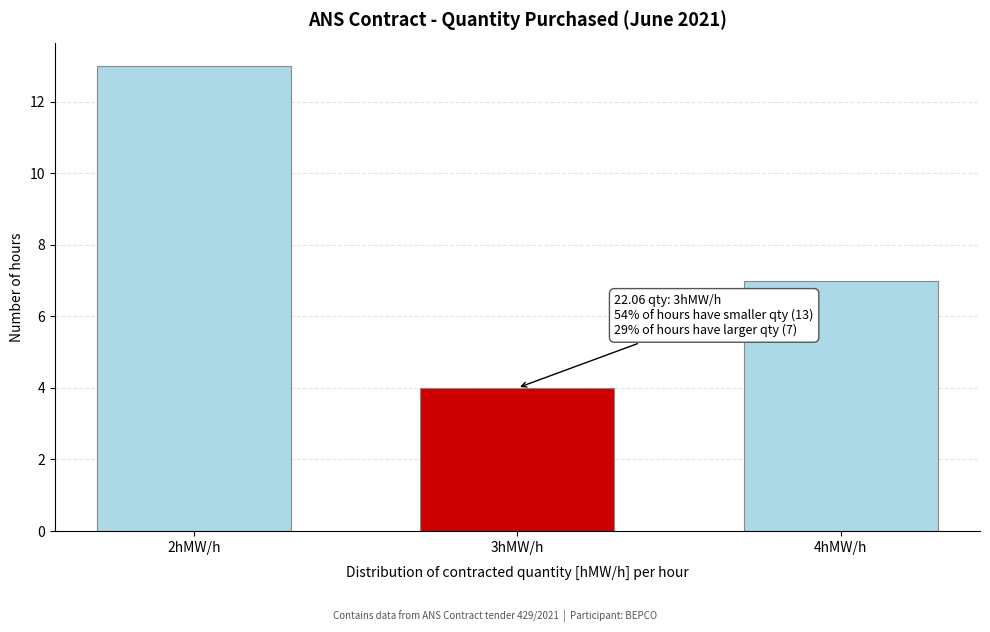

Reading left to right, list all the values displayed in this chart.

13	4	7